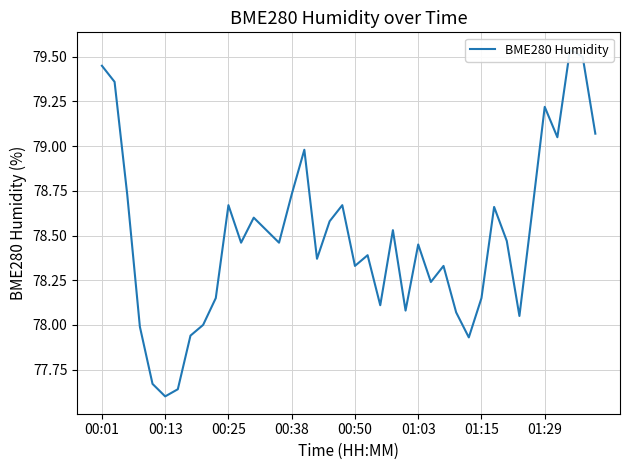

What is the smallest value displayed?

77.6